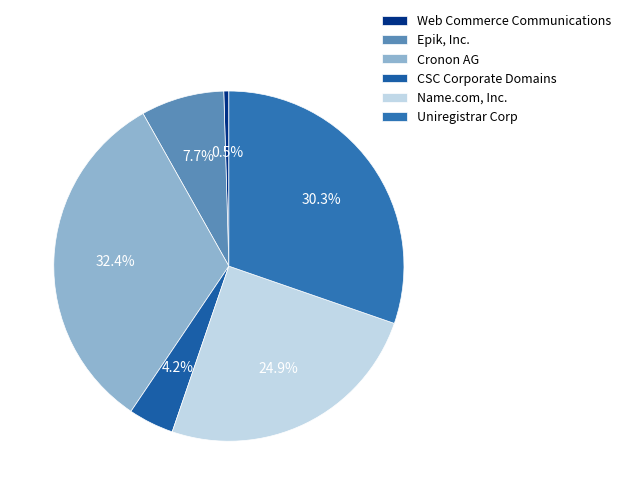

Which category has the biggest portion of the pie?

Cronon AG